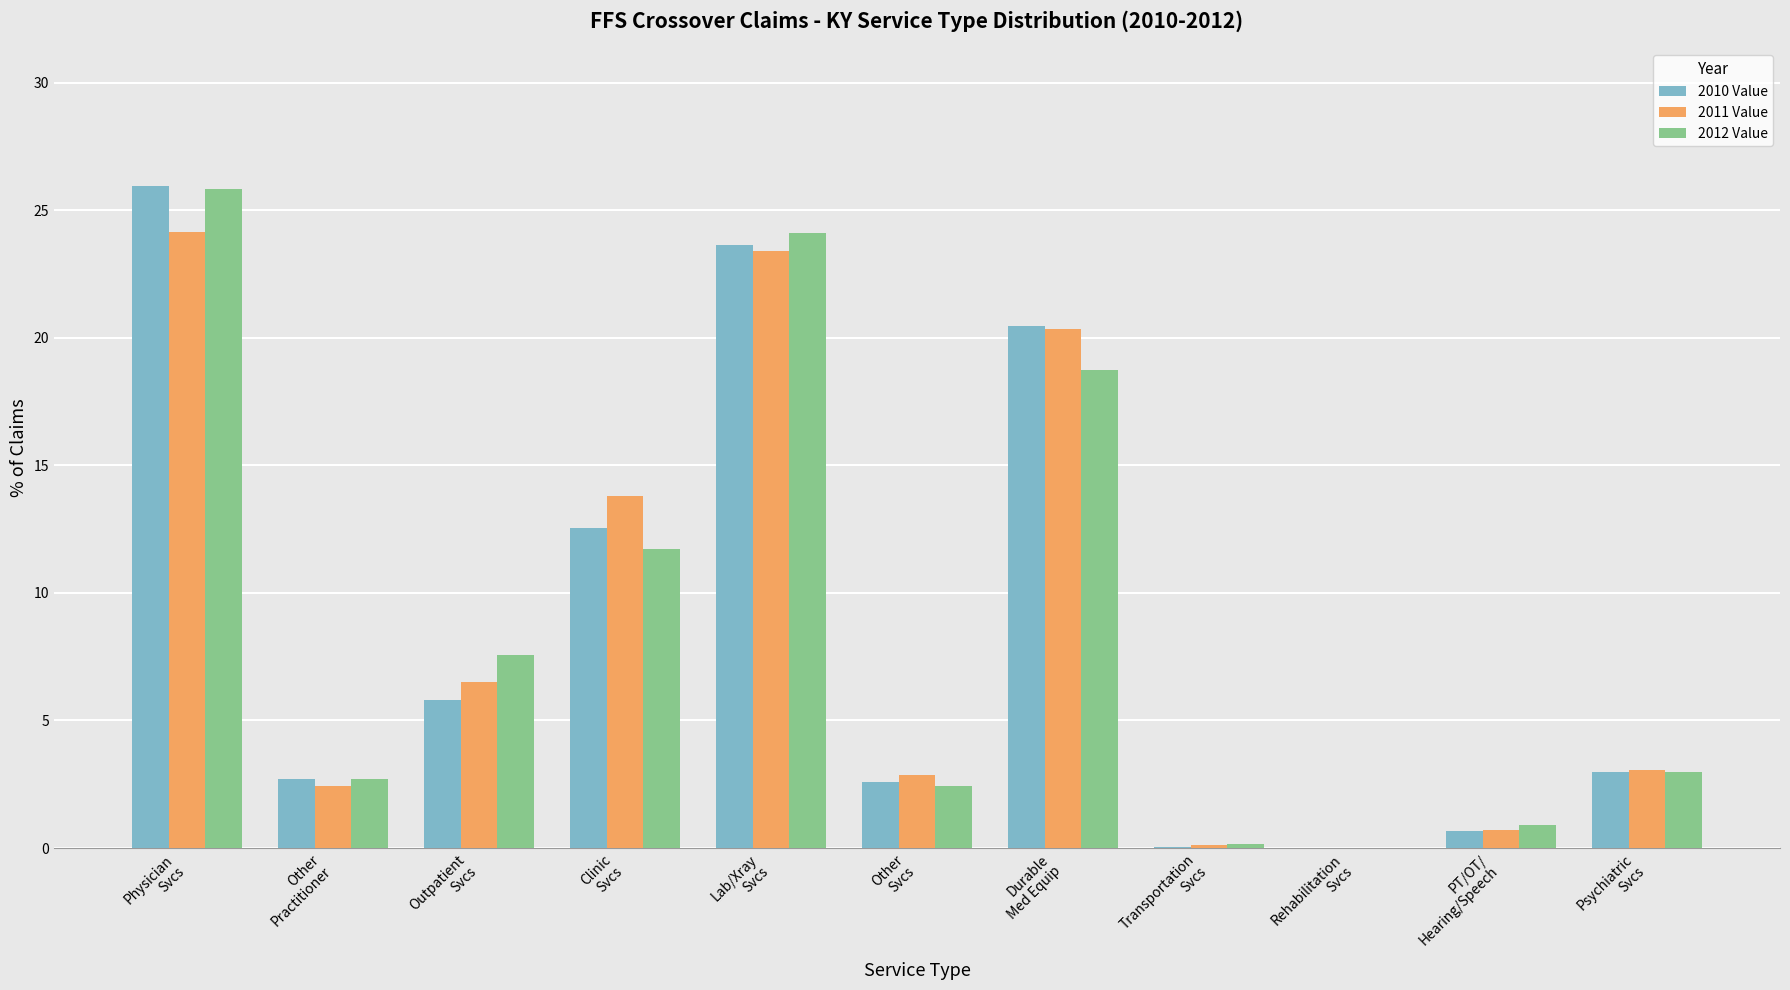

How many data points does each series have?

11